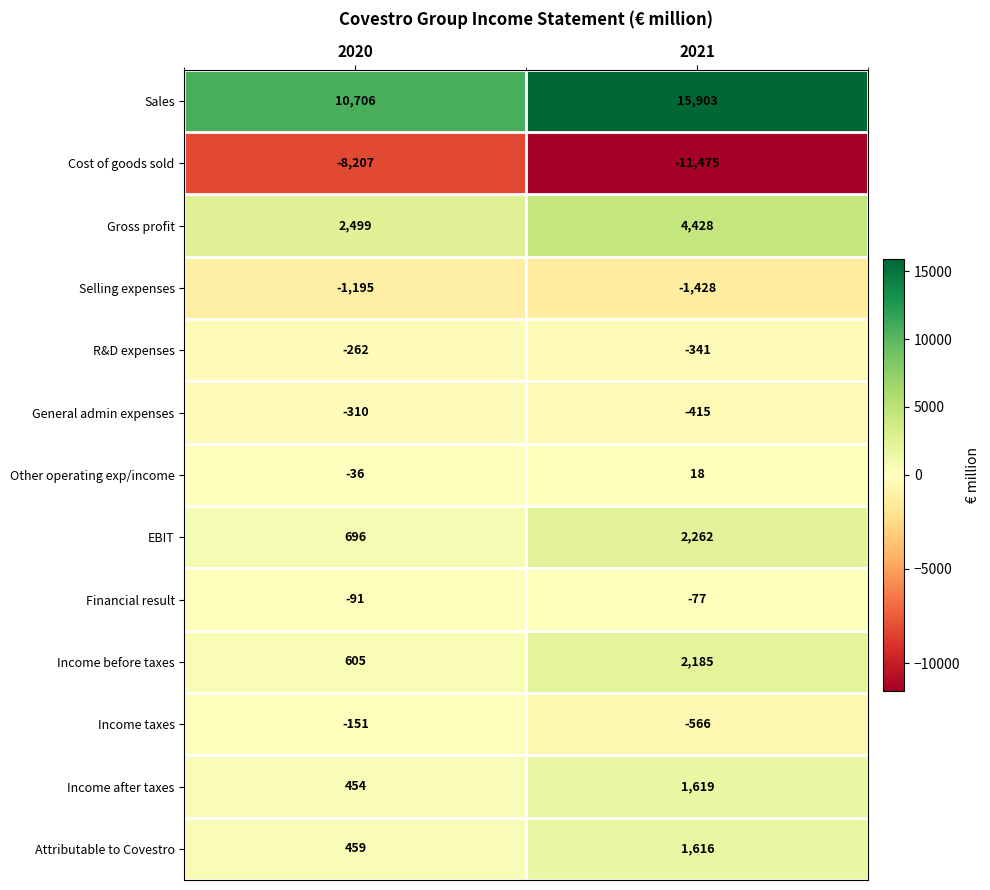

Which series has the largest range (max minus min)?

Sales